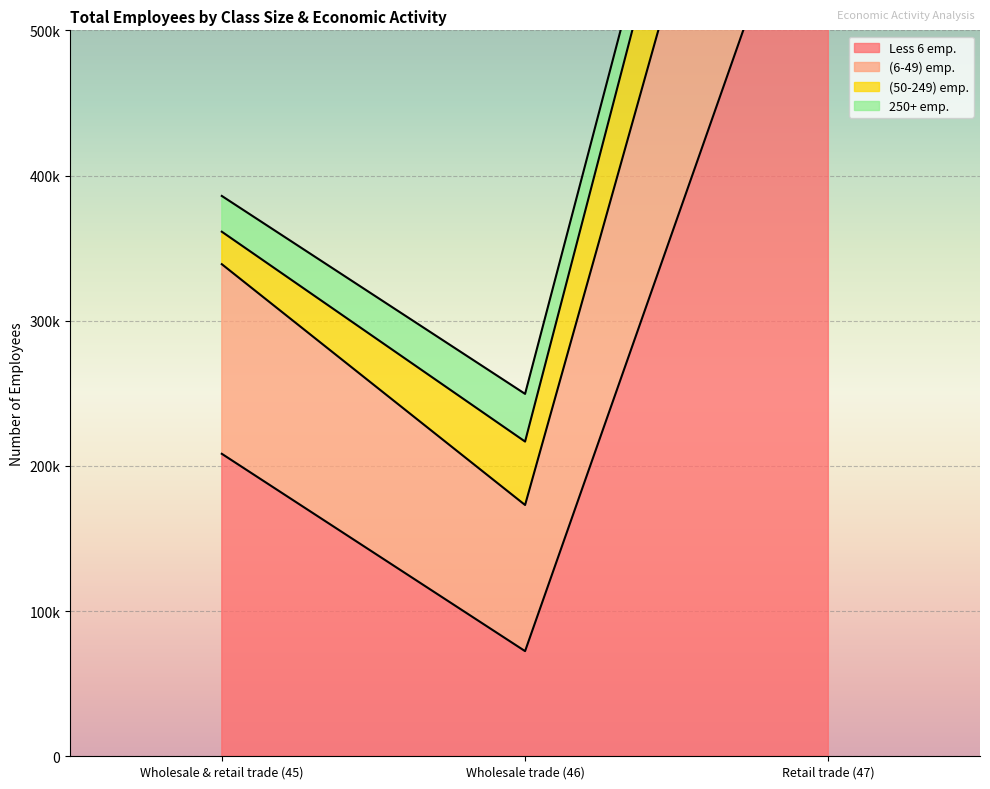

What is the difference between the maximum and minimum values in the Less 6 emp. series?

594412.2